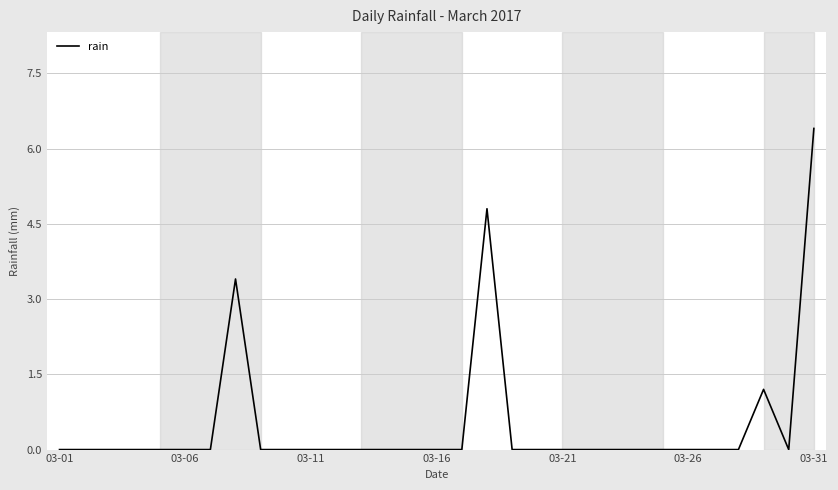

What is the maximum value shown in the chart?

6.4